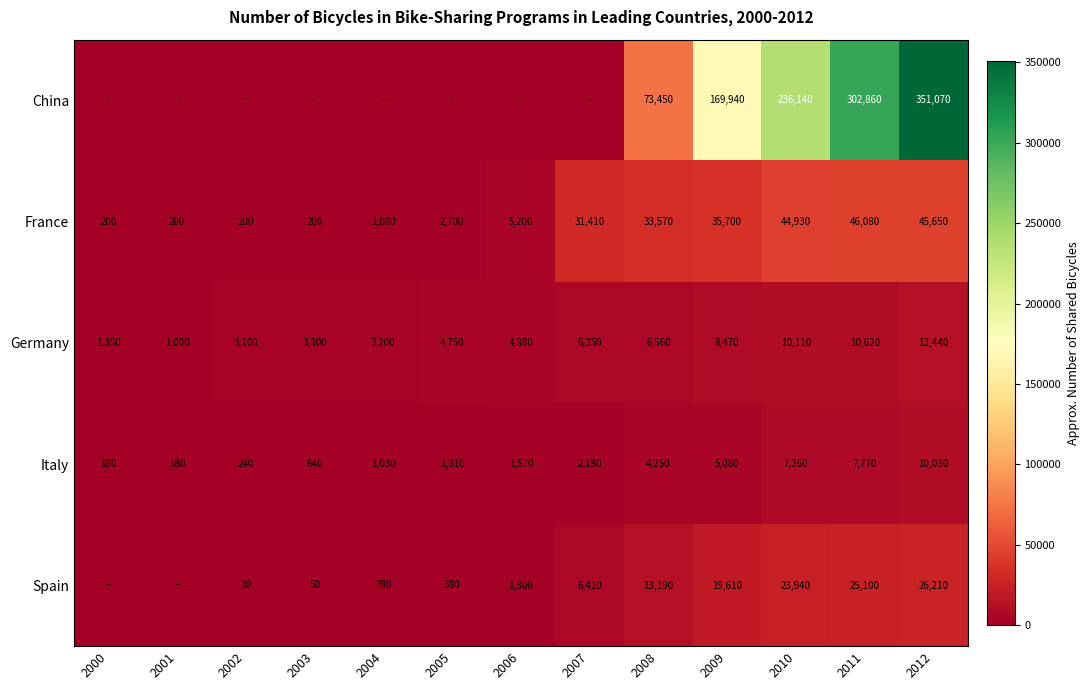

What is the spread (max minus min) of values at 2003?

3800